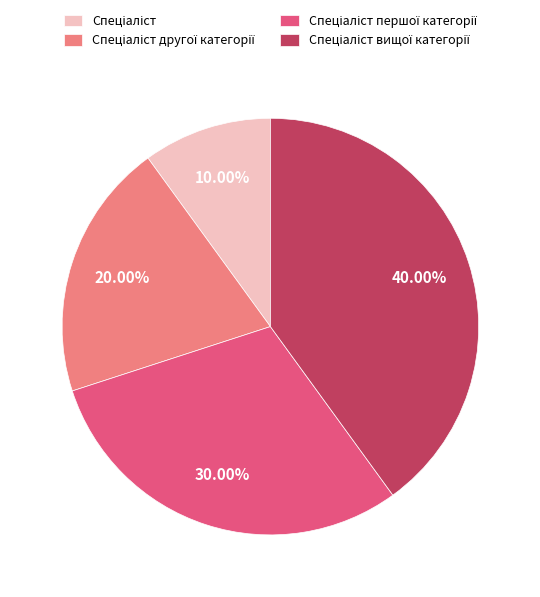

Is there a majority slice in this chart?

No